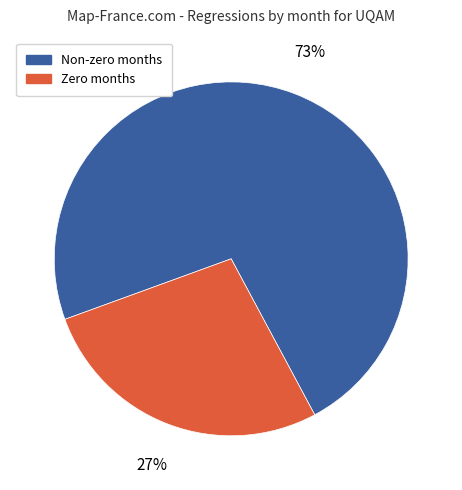

Does any single category account for the majority?

Yes